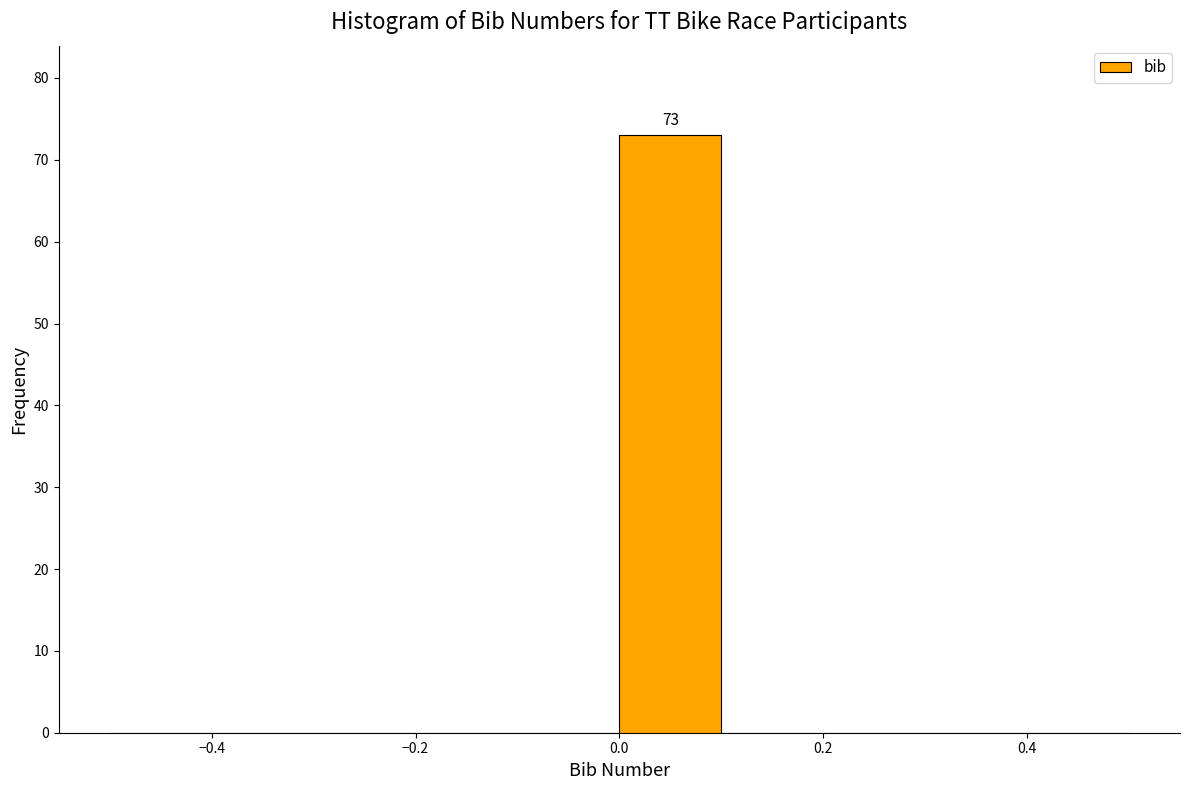

Over which range of the x-axis is the bar tallest?

0.0 to 0.1